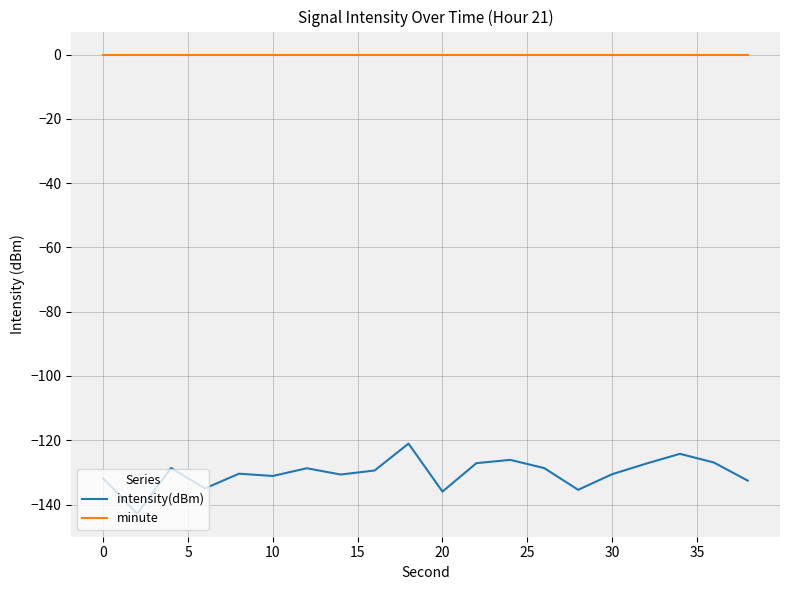

How many lines are shown in the chart?

2